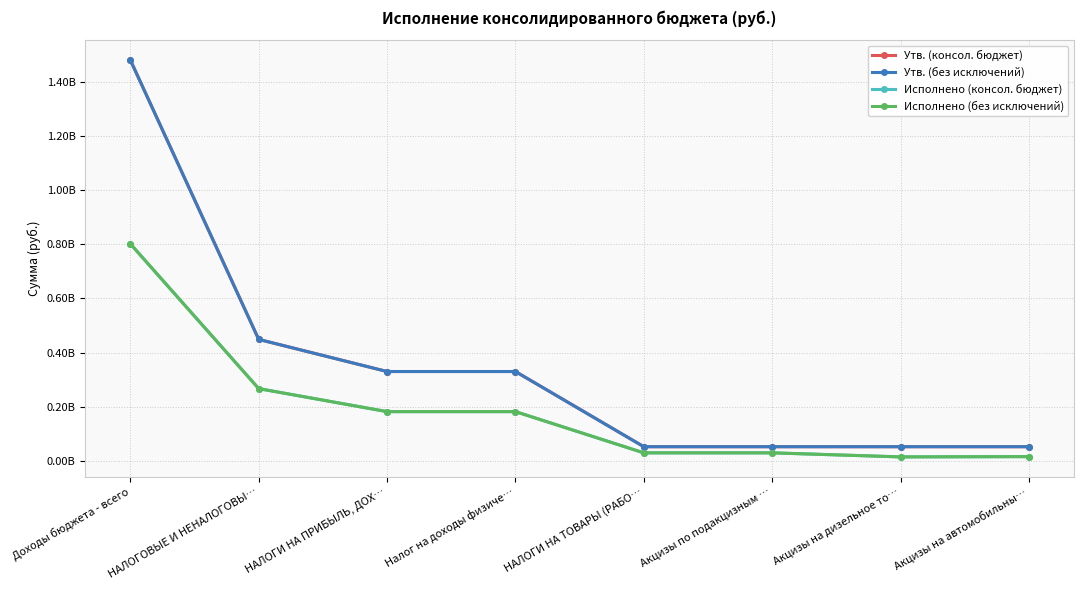

Does the chart have visible grid lines?

Yes